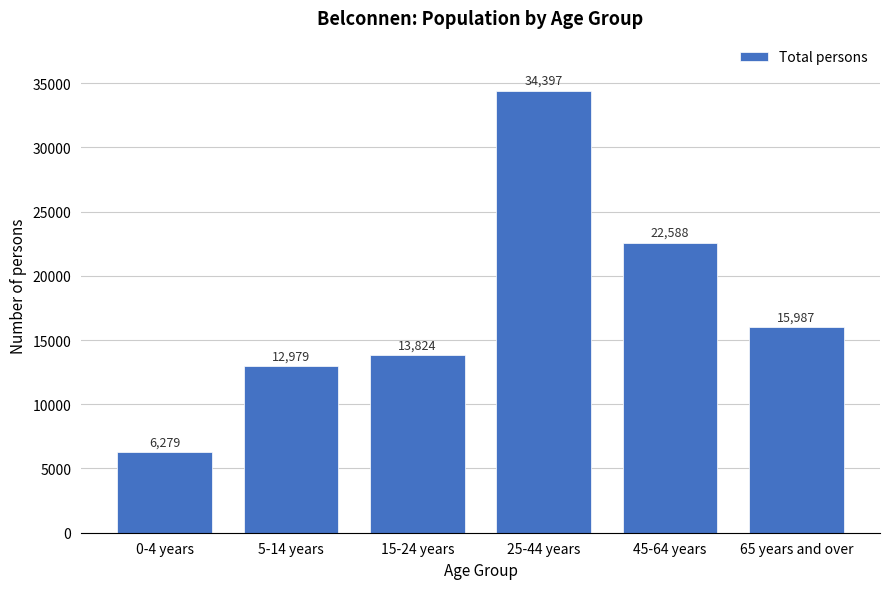

Reading left to right, list all the values displayed in this chart.

6279	12979	13824	34397	22588	15987